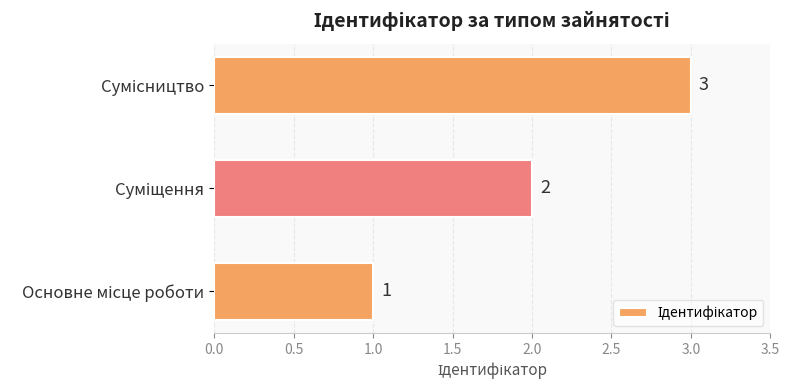

What is the sum of all values?

6